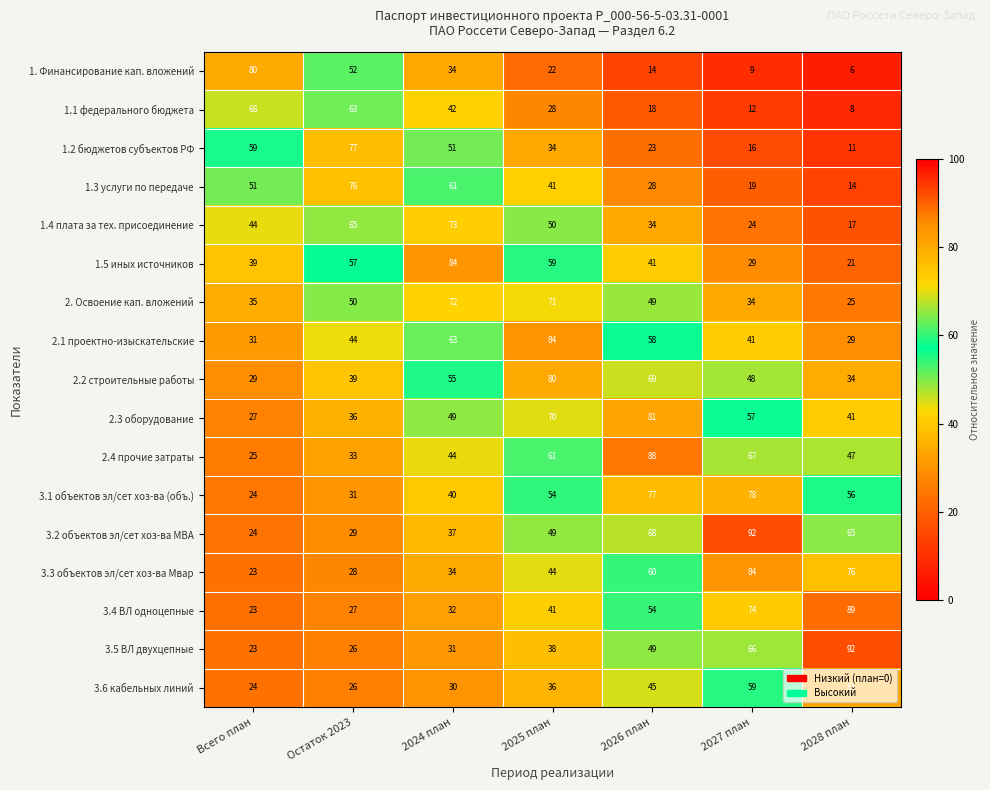

Rank the categories by 1.5 иных источников value from highest to lowest.

2024 план, 2025 план, Остаток 2023, 2026 план, Всего план, 2027 план, 2028 план